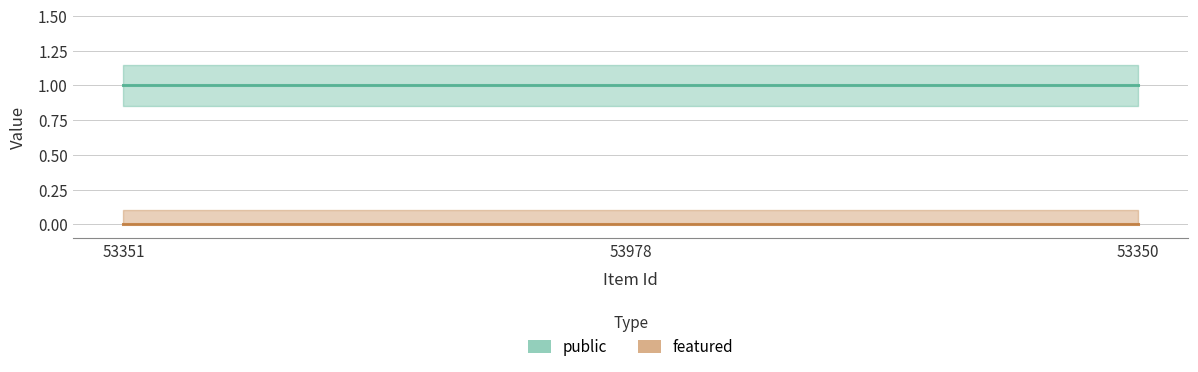

True or false: public has a value of 2 at 53350.

False